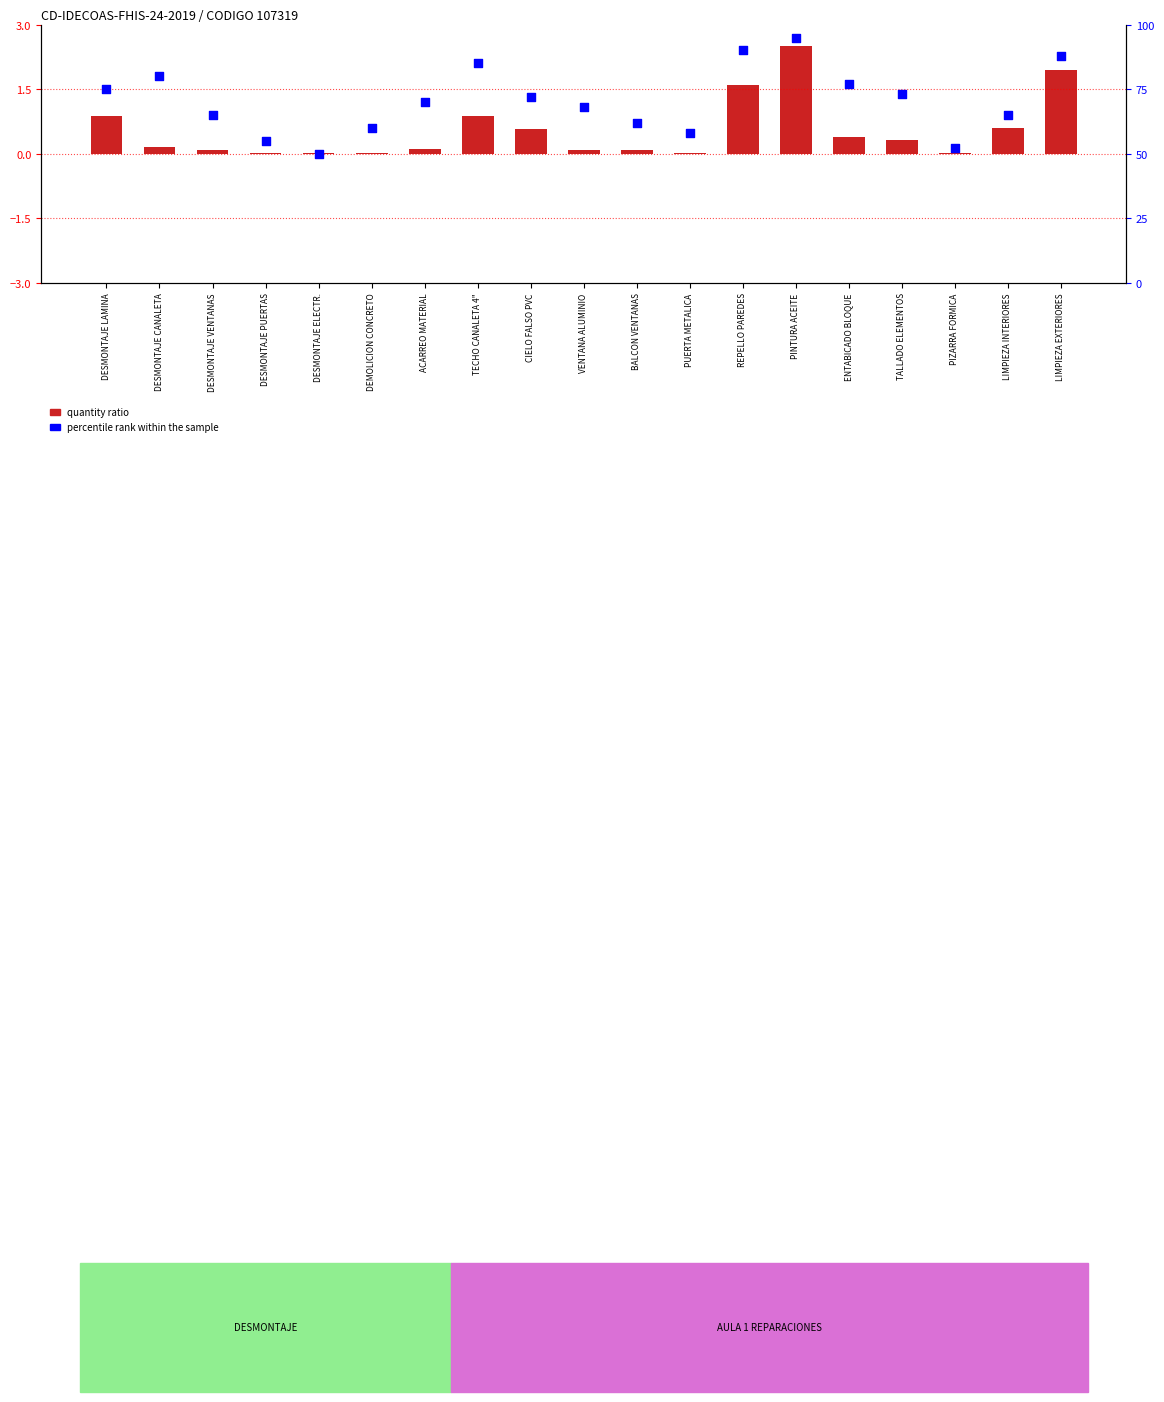

Which series has the widest spread of Y values?

percentile rank within the sample